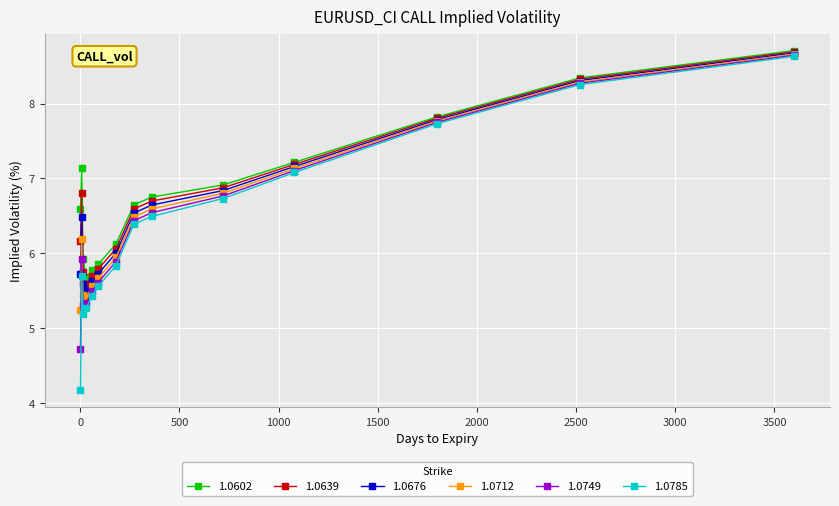

True or false: 1.0676 has more than 0 interior local peaks.

True